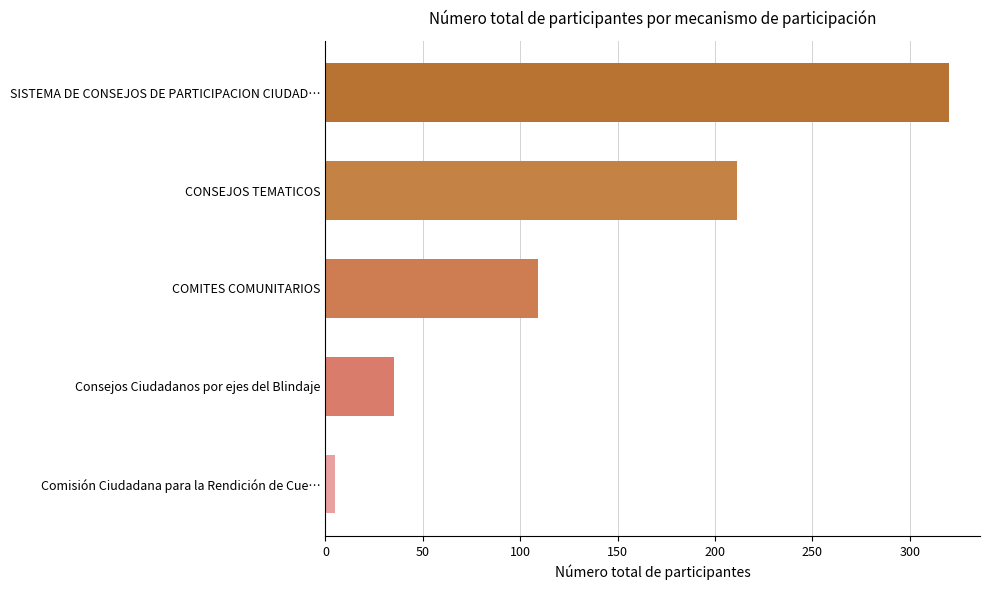

Rank the categories by value from lowest to highest.

Comisión Ciudadana para la Rendición de Cue…, Consejos Ciudadanos por ejes del Blindaje, COMITES COMUNITARIOS, CONSEJOS TEMATICOS, SISTEMA DE CONSEJOS DE PARTICIPACION CIUDAD…